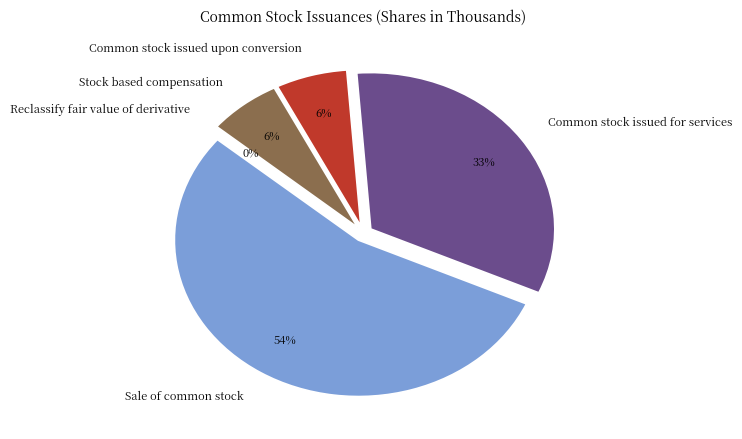

Does Reclassify fair value of derivative represent more than half of the total?

No